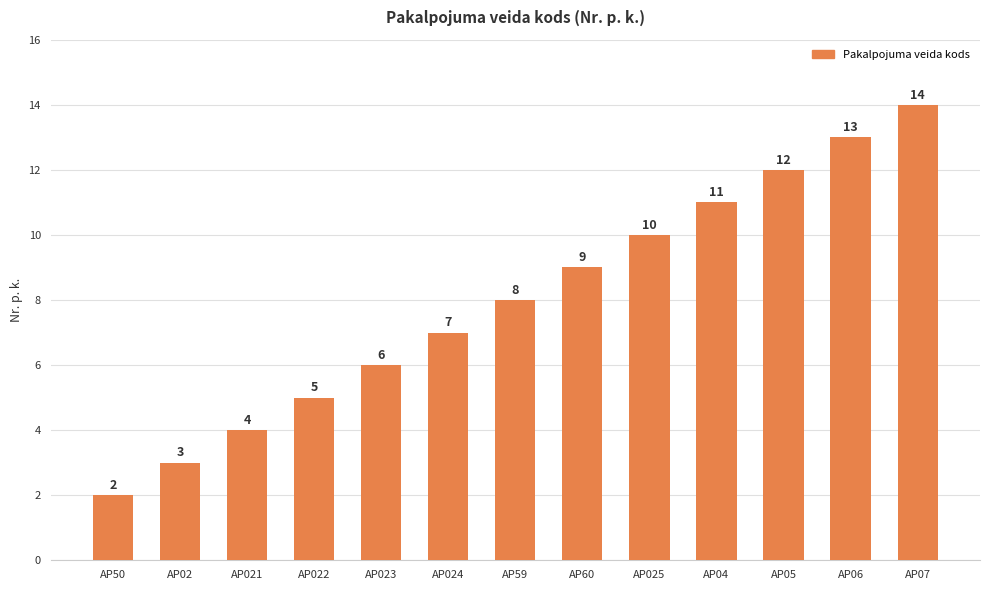

Count the number of categories in the chart.

13